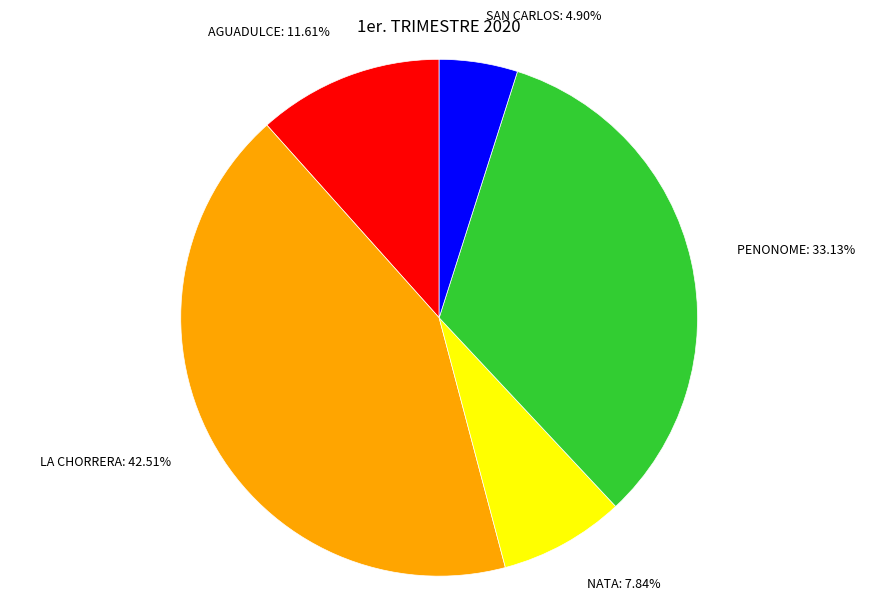

True or false: NATA accounts for 1% of the total.

False